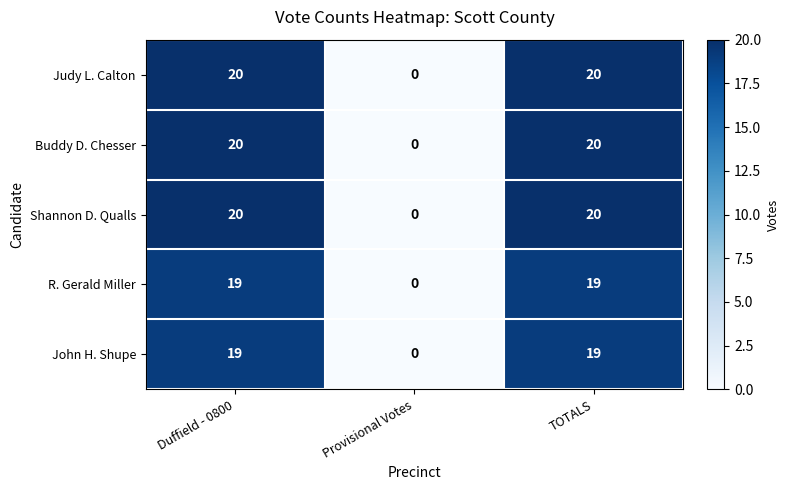

Reading left to right, extract all data points from this chart.

Judy L. Calton: 20	0	20
Buddy D. Chesser: 20	0	20
Shannon D. Qualls: 20	0	20
R. Gerald Miller: 19	0	19
John H. Shupe: 19	0	19